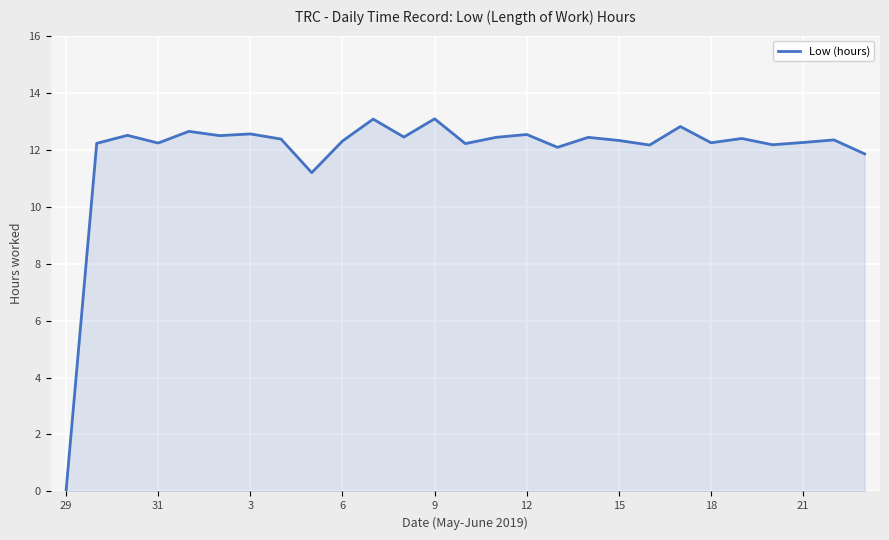

What is the greatest value displayed?

13.1